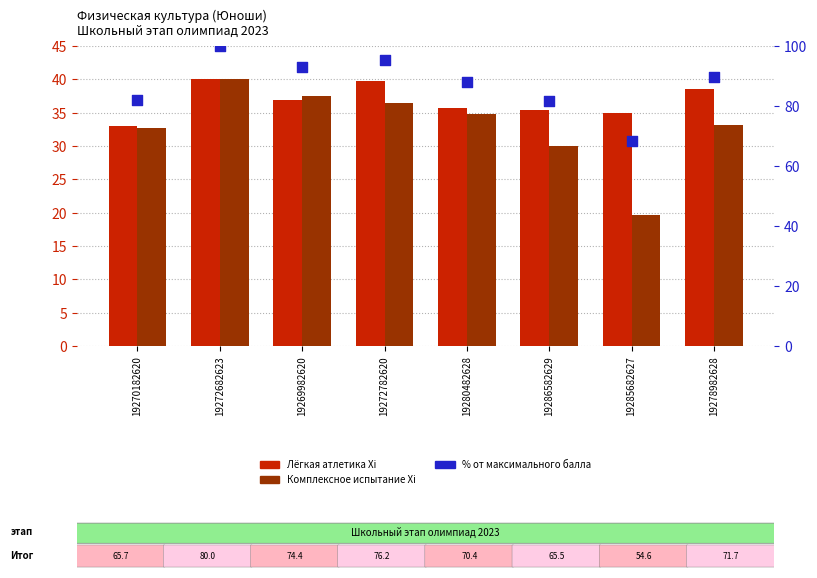

Which series has the widest spread of Y values?

% от максимального балла